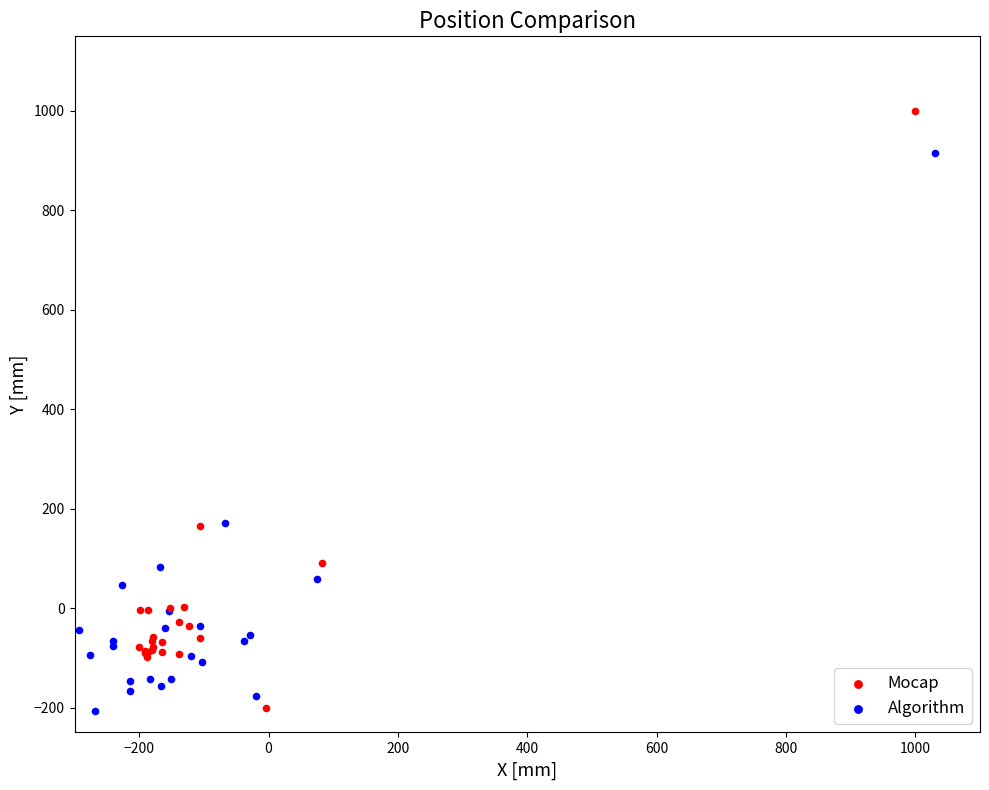

Which series reaches the maximum Y coordinate?

Mocap